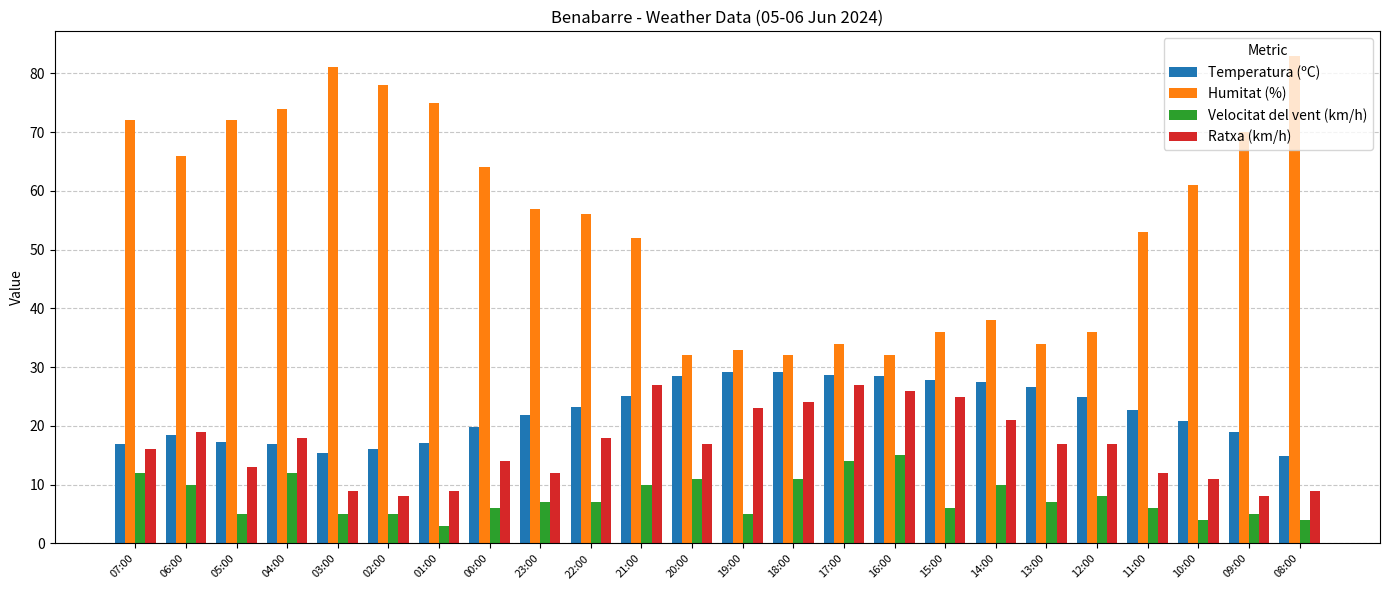

At which category does the chart reach its peak across all series?

08:00